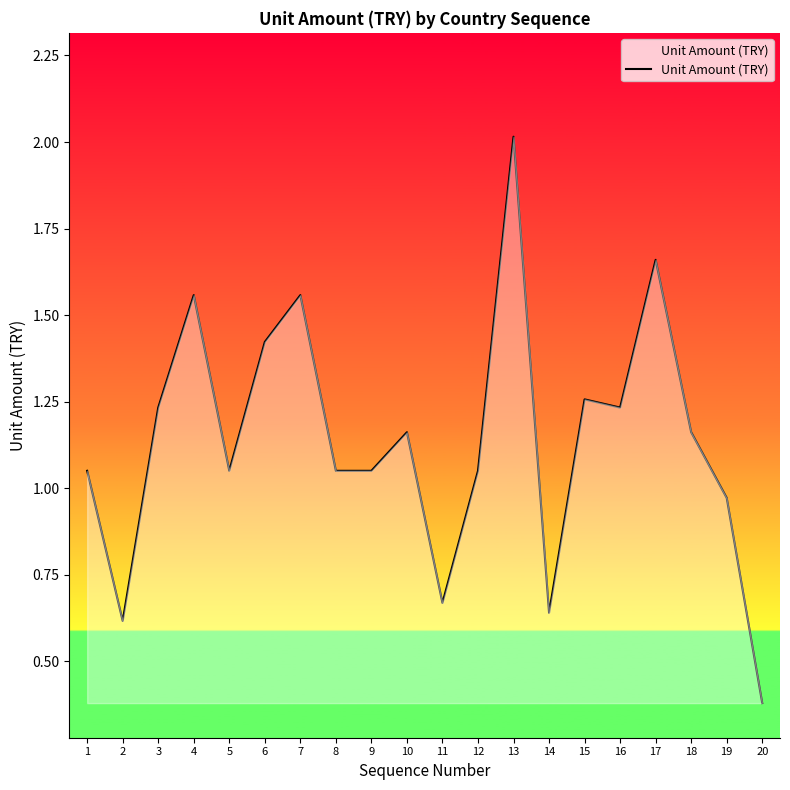

What is the maximum value shown in the chart?

2.0